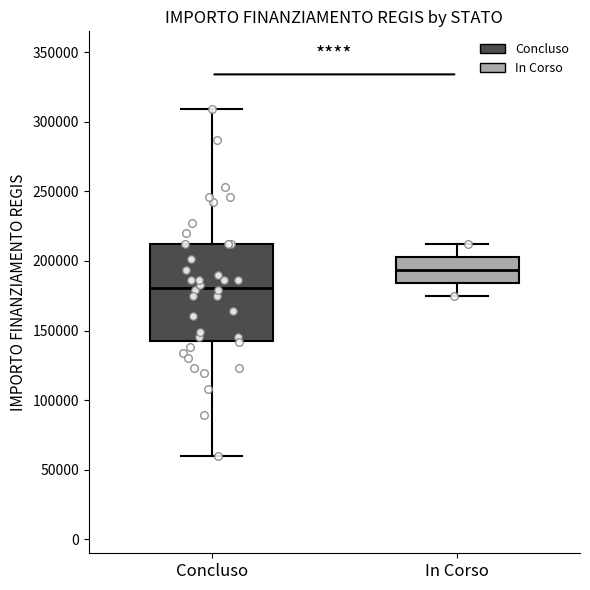

Where is the lower edge of the box for In Corso on the y-axis? The values are not printed on the chart, so give them approximately, as read against the axis.

185000